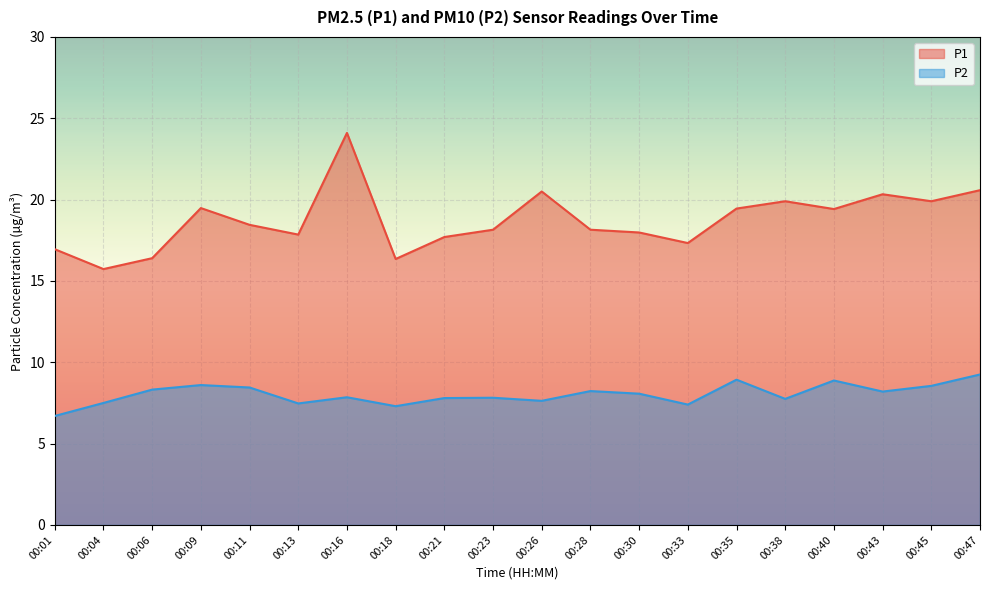

How many lines are shown in the chart?

2